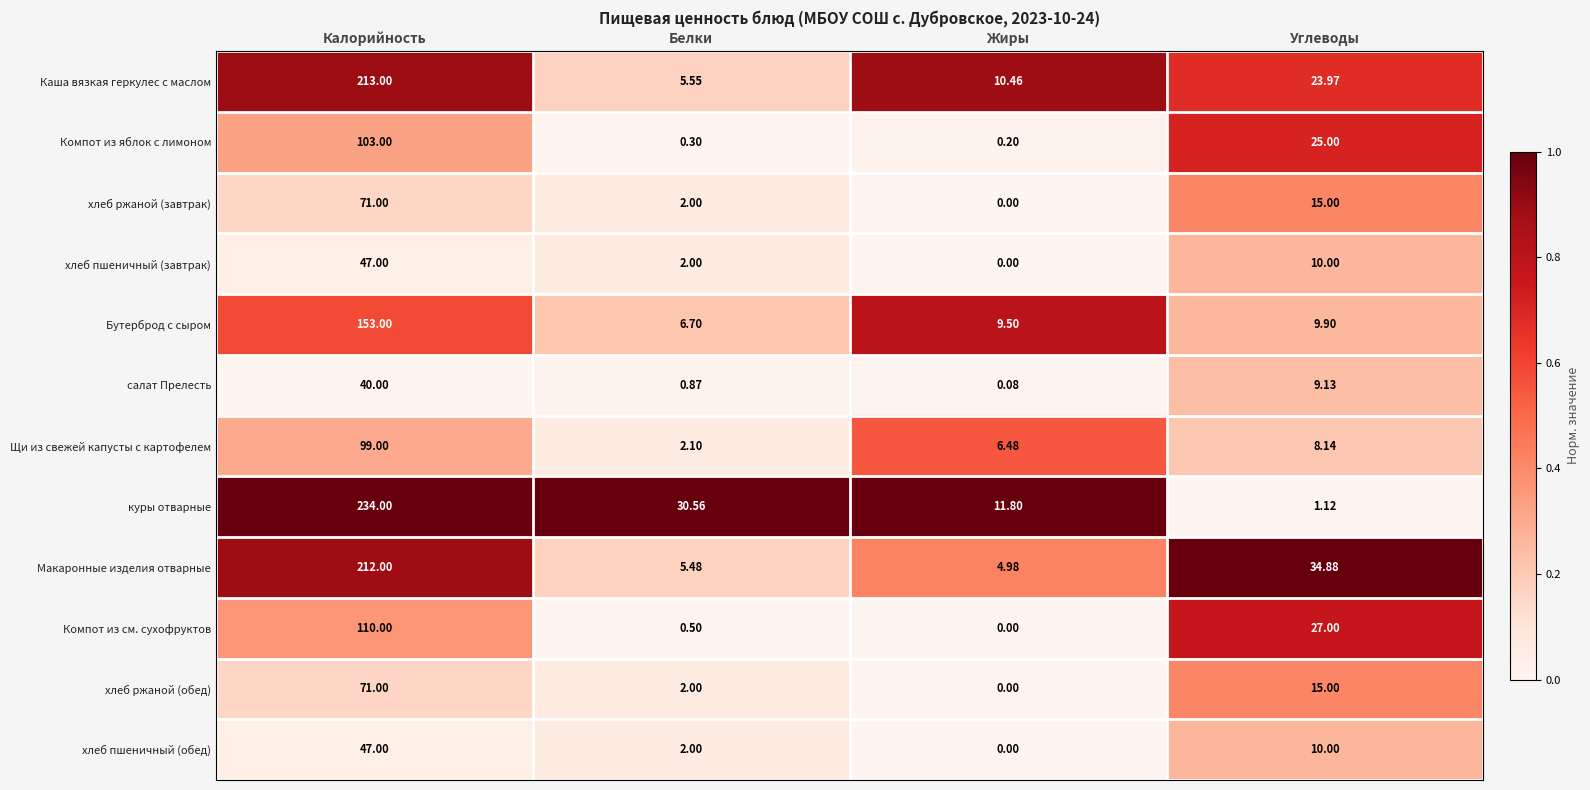

List the labels in order of куры отварные value, largest first.

Калорийность, Белки, Жиры, Углеводы